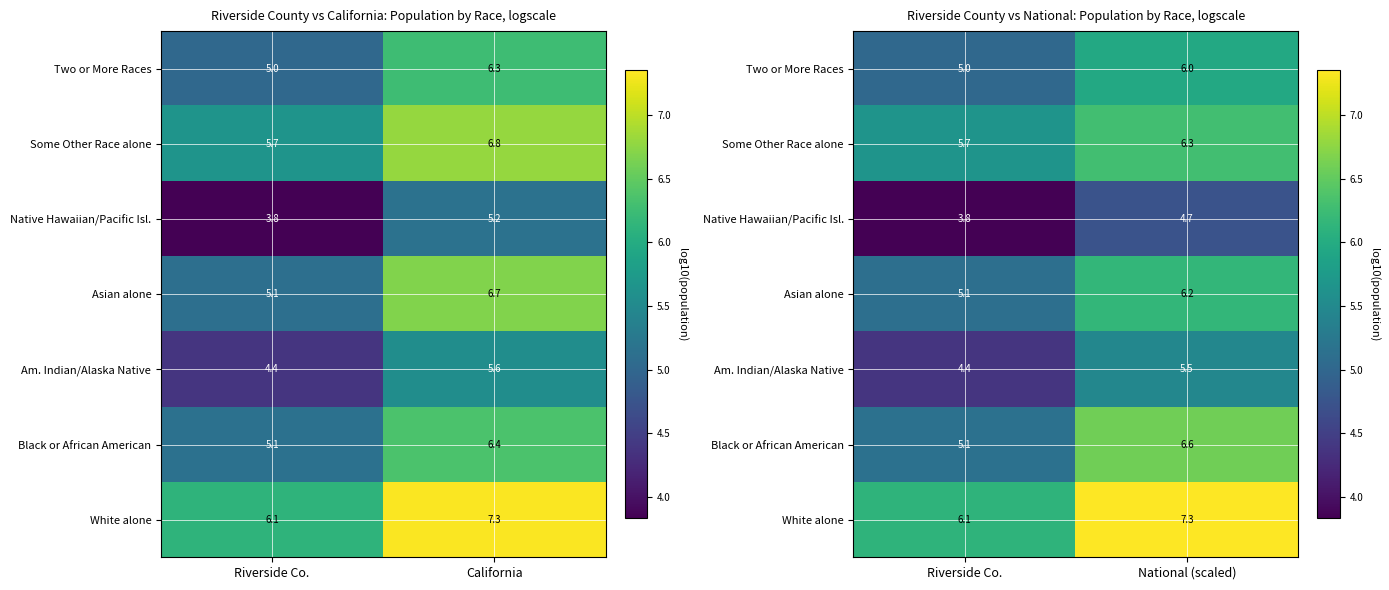

Which category has the lowest value across all series?

Riverside Co.